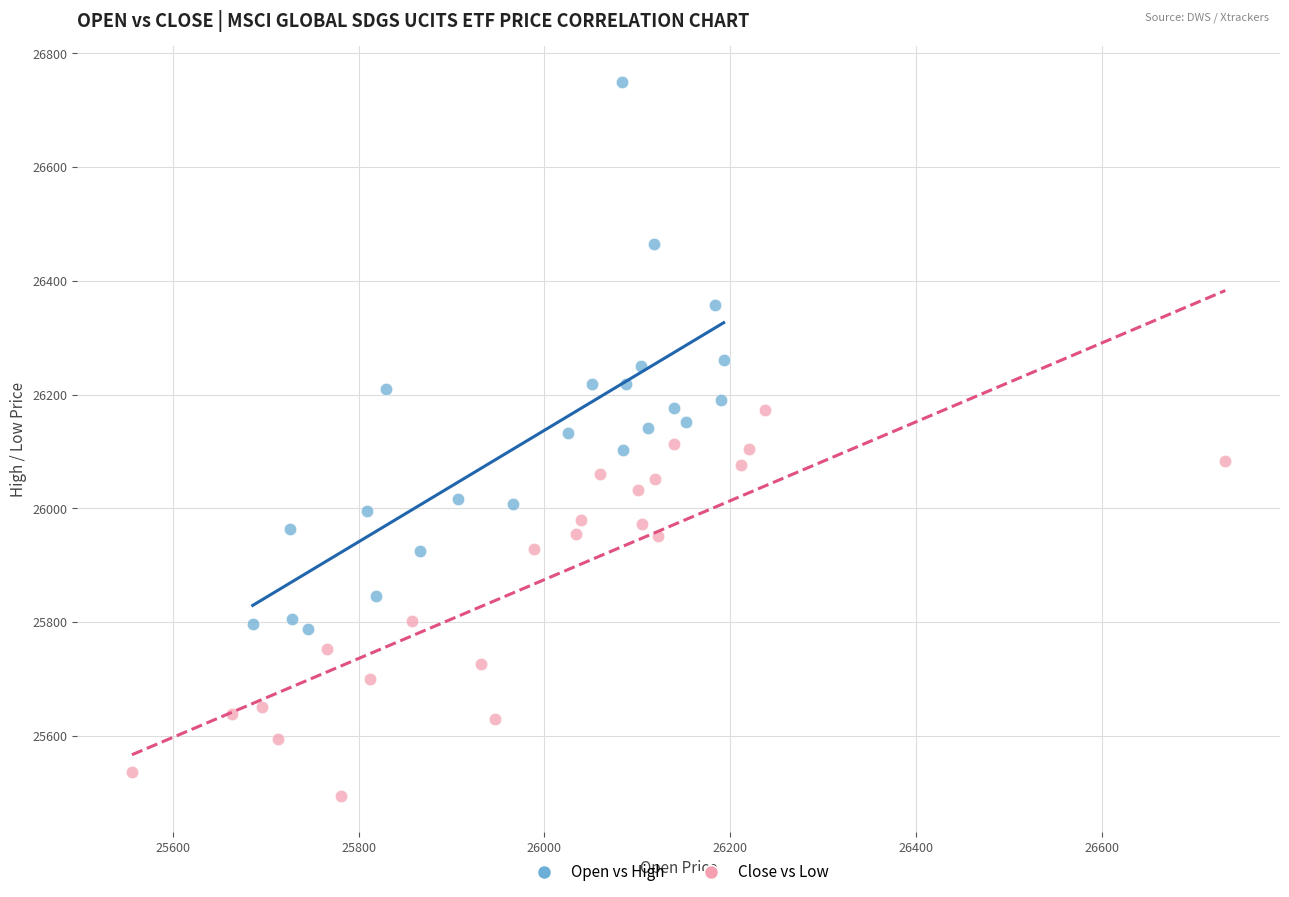

Which series reaches the maximum Y coordinate?

Open vs High